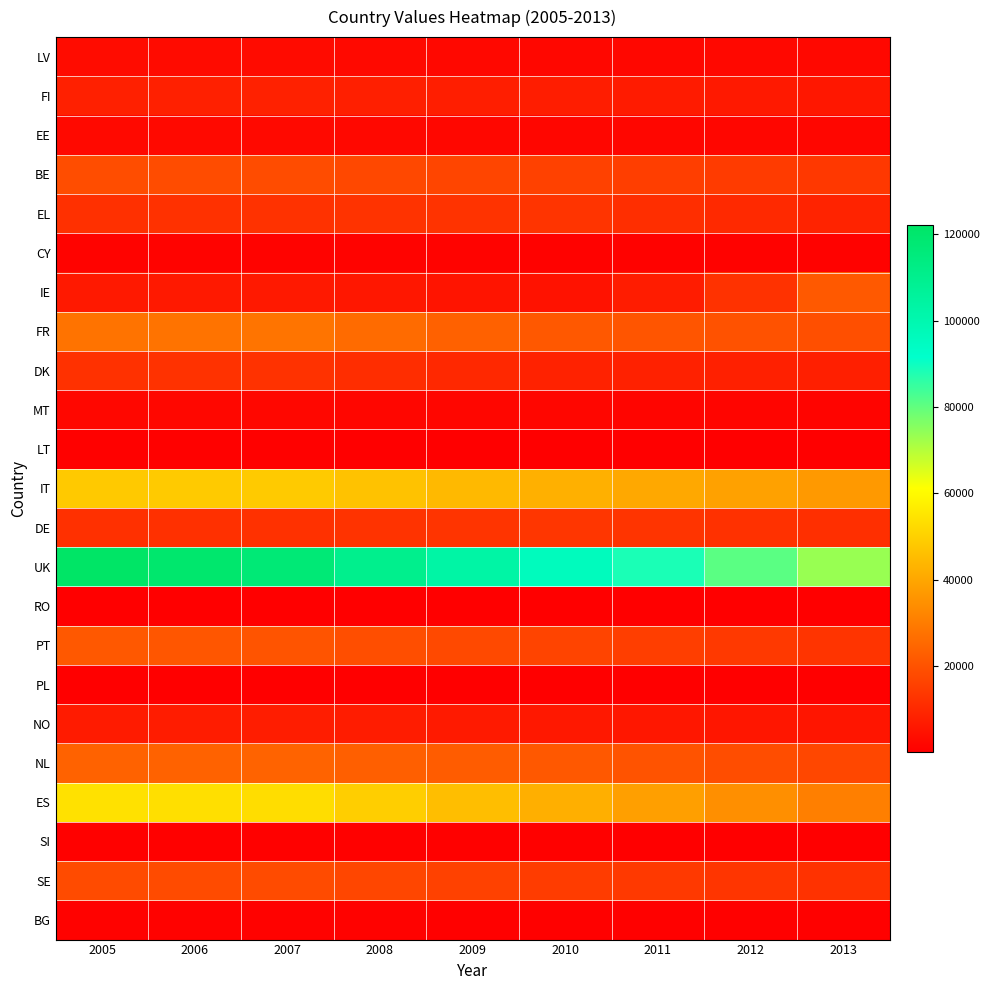

Which series has the widest spread of values?

UK